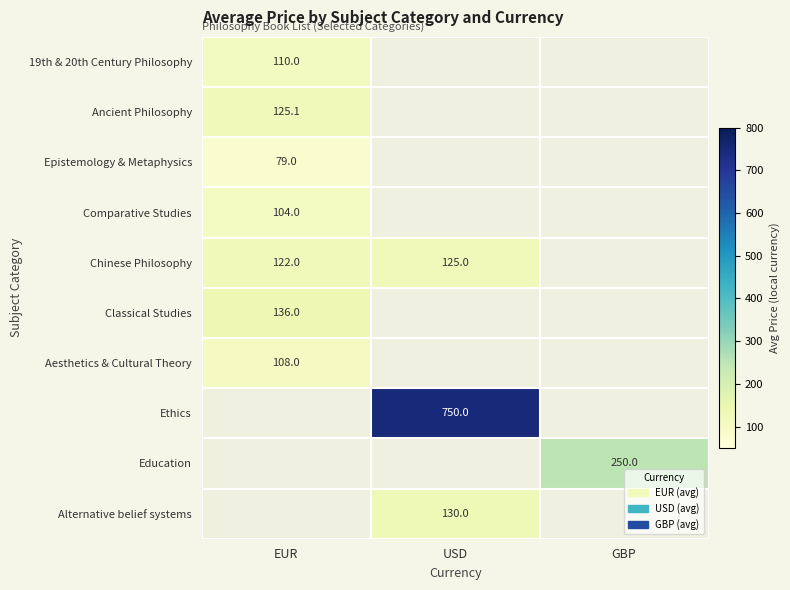

Which category has the lowest value across all series?

USD